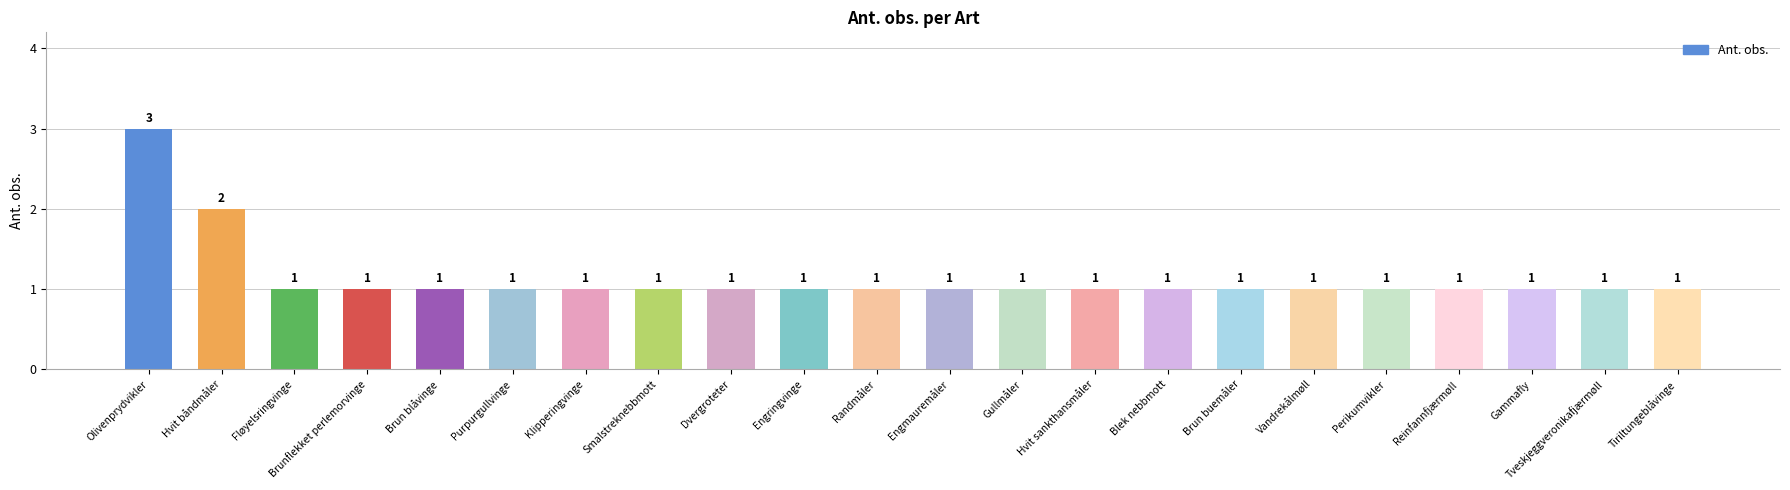

Does the chart contain any negative values?

No